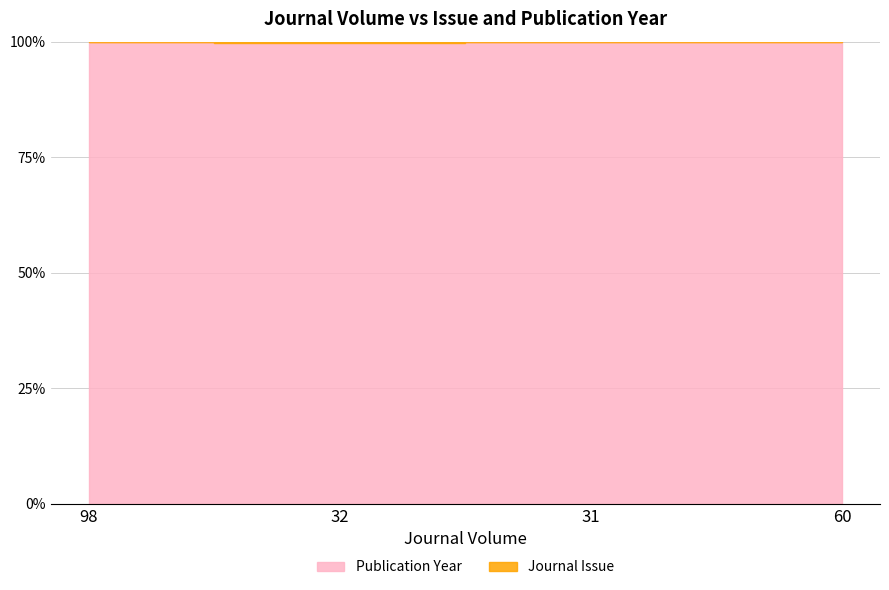

What is the difference between the maximum and minimum values?

0.3